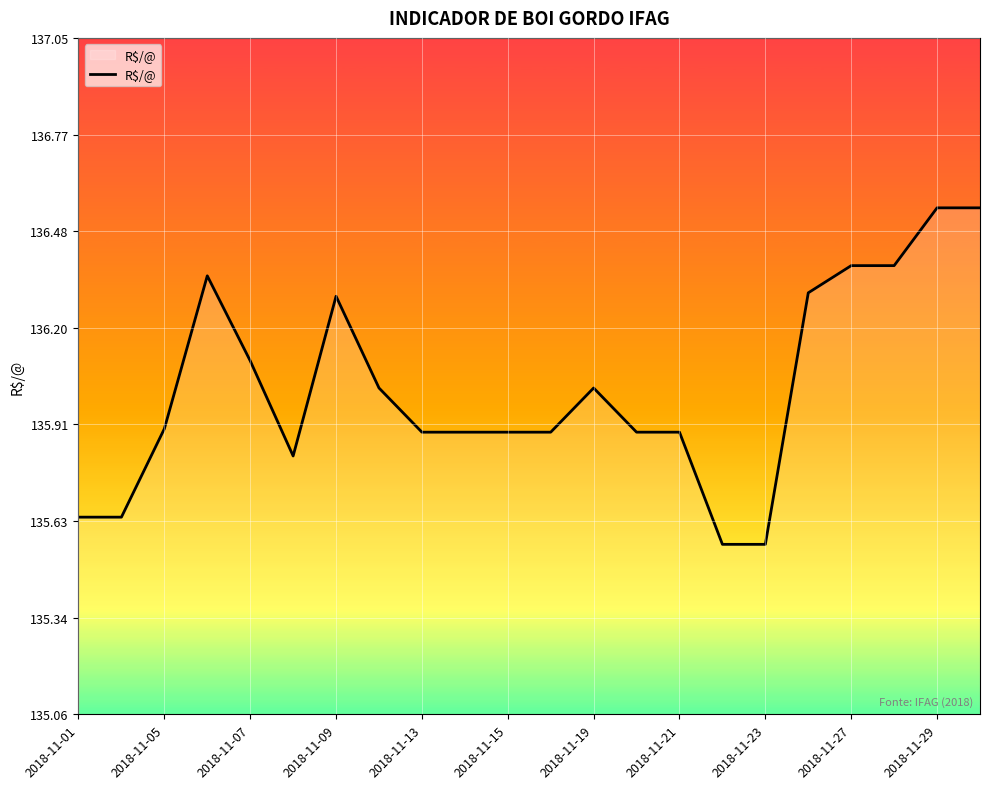

Reading left to right, list all the values displayed in this chart.

135.6	135.6	135.9	136.3	136.1	135.8	136.3	136.0	135.9	135.9	135.9	135.9	136.0	135.9	135.9	135.6	135.6	136.3	136.4	136.4	136.6	136.6